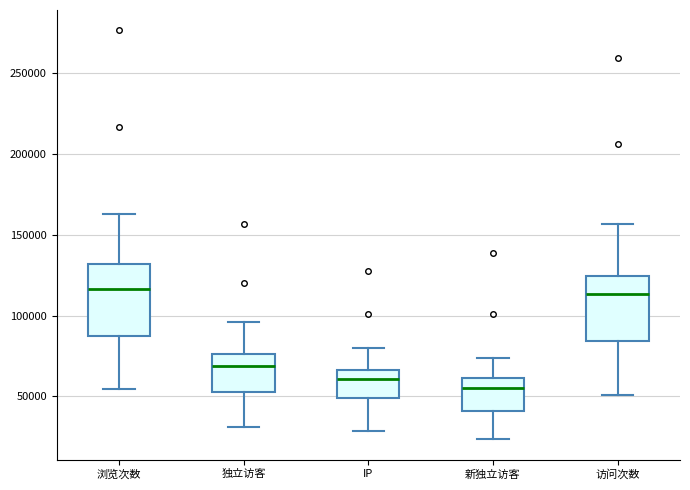

Which box has the lowest median line?

新独立访客